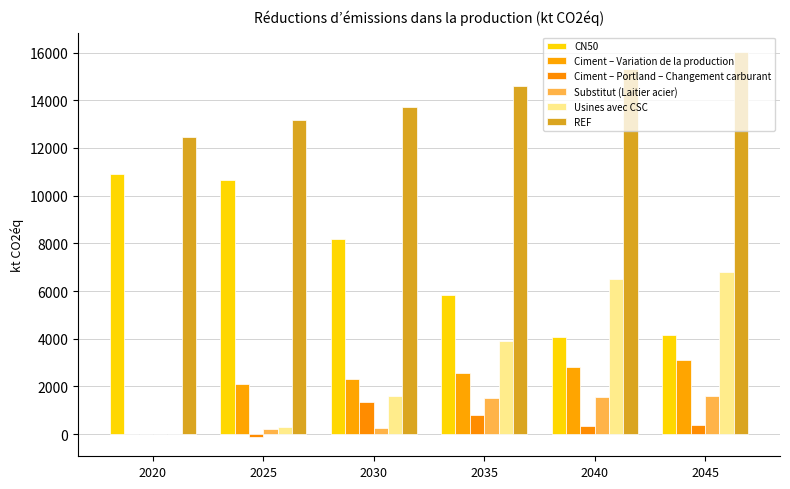

What is the total value across all series at 2035?

29226.0